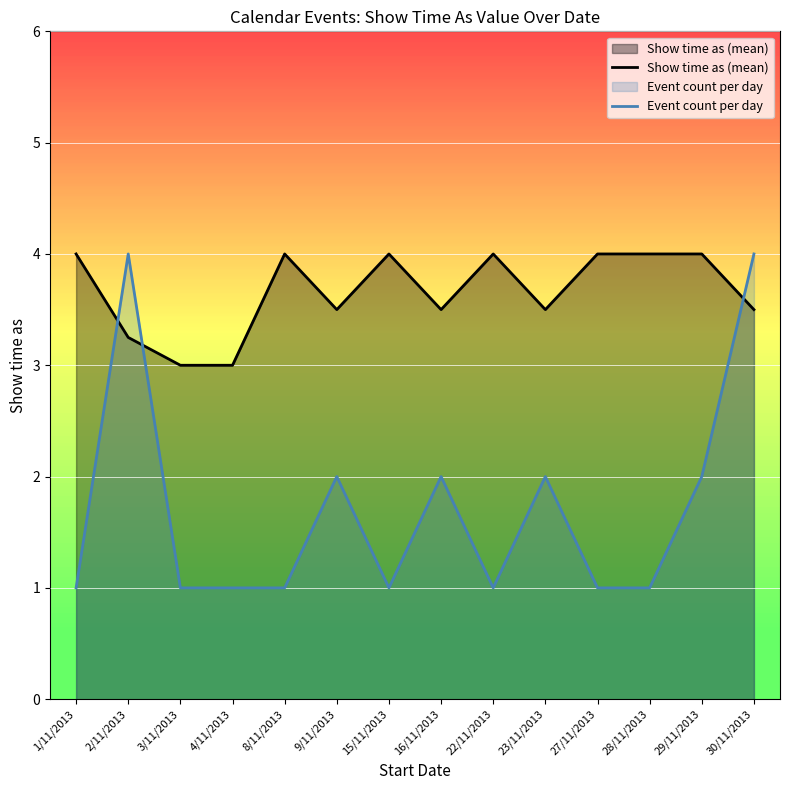

How many lines are shown in the chart?

2